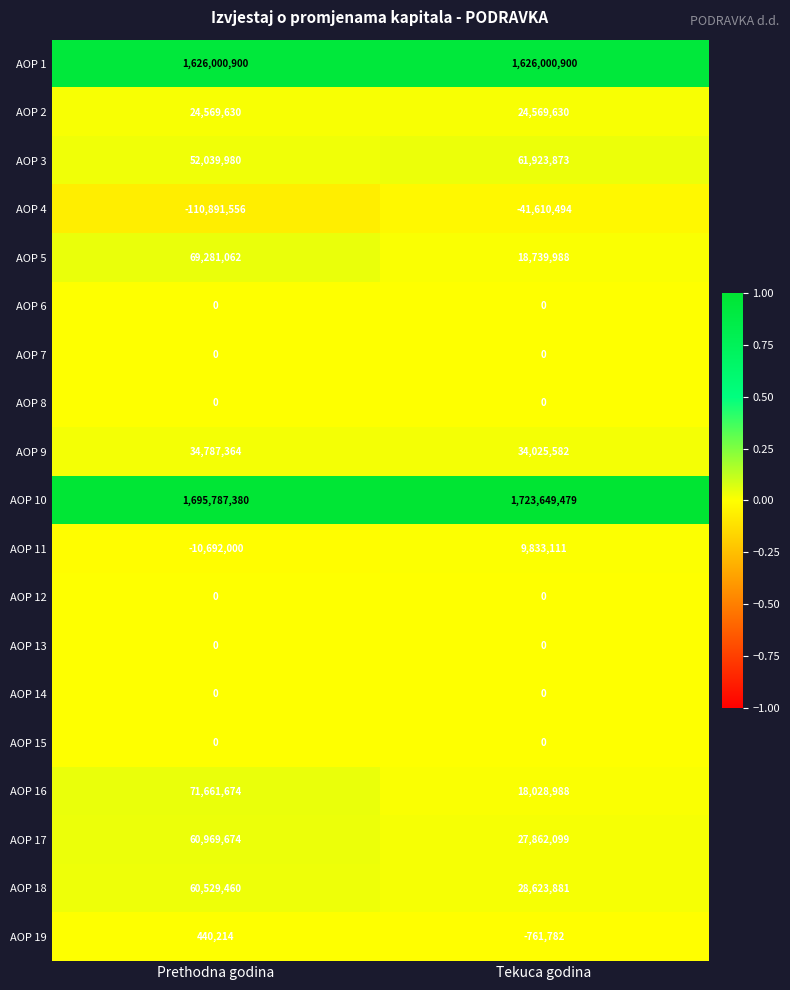

Which series has the largest total across all categories?

AOP 10